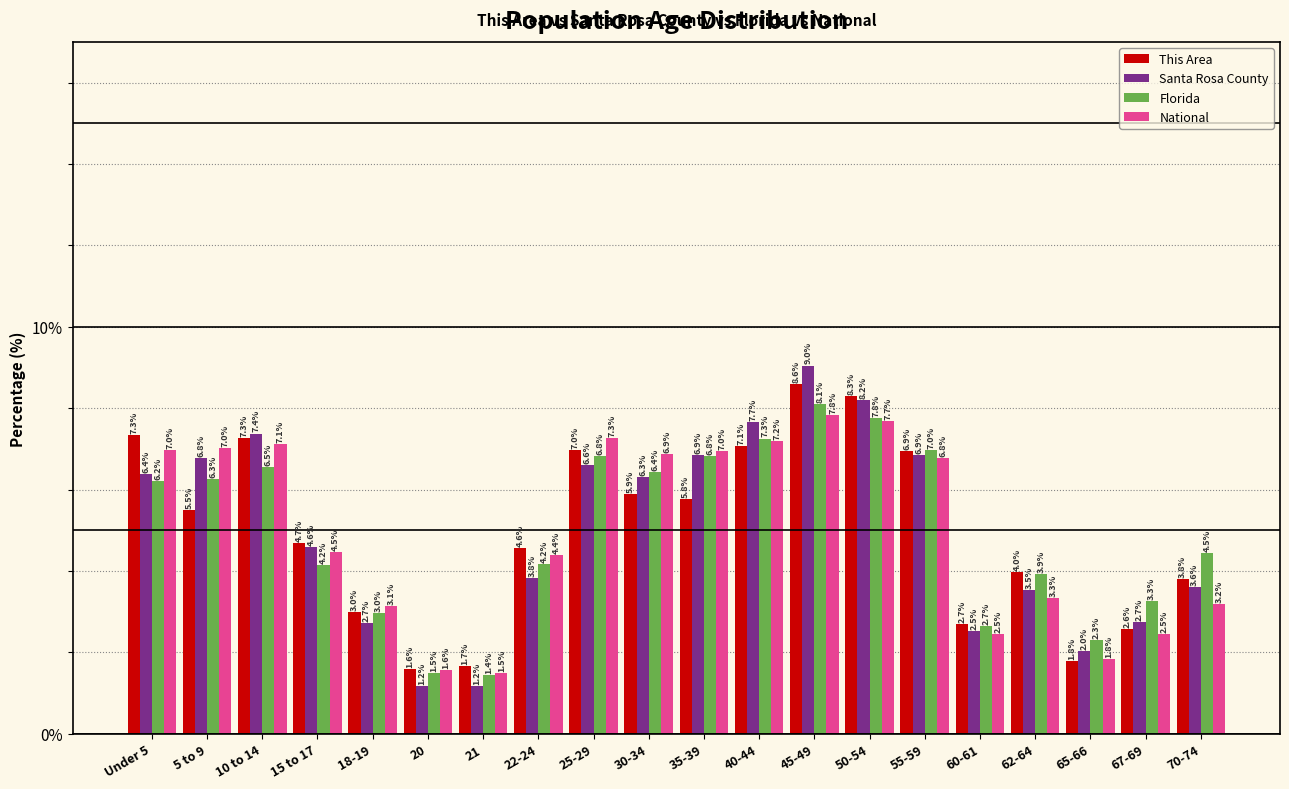

Reading right to left, list all the values displayed in this chart.

This Area: 3.8	2.6	1.8	4.0	2.7	6.9	8.3	8.6	7.1	5.8	5.9	7.0	4.6	1.7	1.6	3.0	4.7	7.3	5.5	7.3
Santa Rosa County: 3.6	2.7	2.0	3.5	2.5	6.9	8.2	9.0	7.7	6.9	6.3	6.6	3.8	1.2	1.2	2.7	4.6	7.4	6.8	6.4
Florida: 4.5	3.3	2.3	3.9	2.7	7.0	7.8	8.1	7.3	6.8	6.4	6.8	4.2	1.4	1.5	3.0	4.2	6.5	6.3	6.2
National: 3.2	2.5	1.8	3.3	2.5	6.8	7.7	7.8	7.2	7.0	6.9	7.3	4.4	1.5	1.6	3.1	4.5	7.1	7.0	7.0